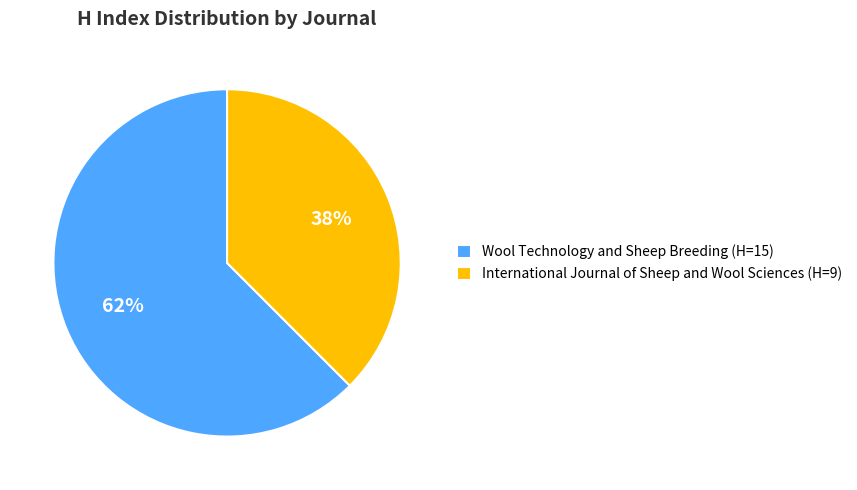

What is the ratio of the value at International Journal of Sheep and Wool Sciences to the value at Wool Technology and Sheep Breeding?

0.6